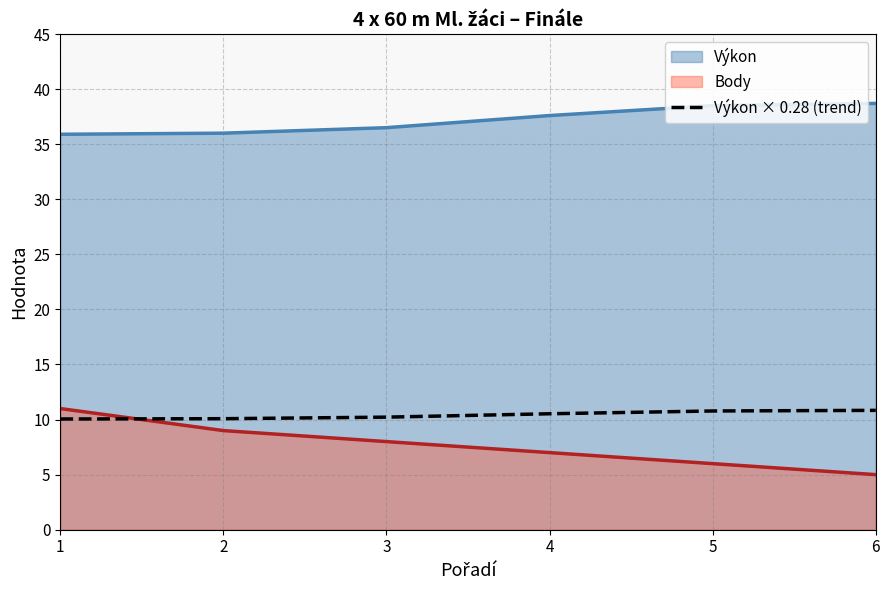

What is the ratio of the value at 2 to the value at 5?

0.9